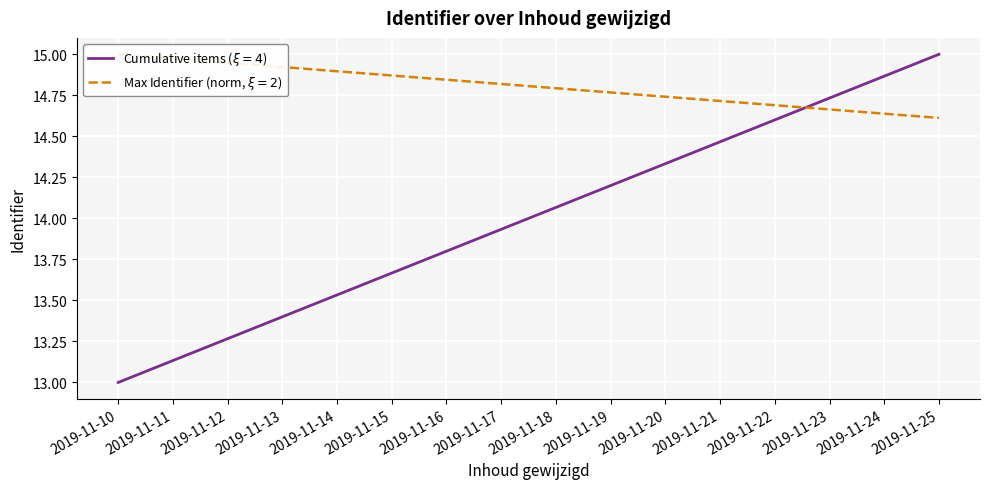

What is the highest value of the Cumulative items ($\xi=4$) series?

15.0